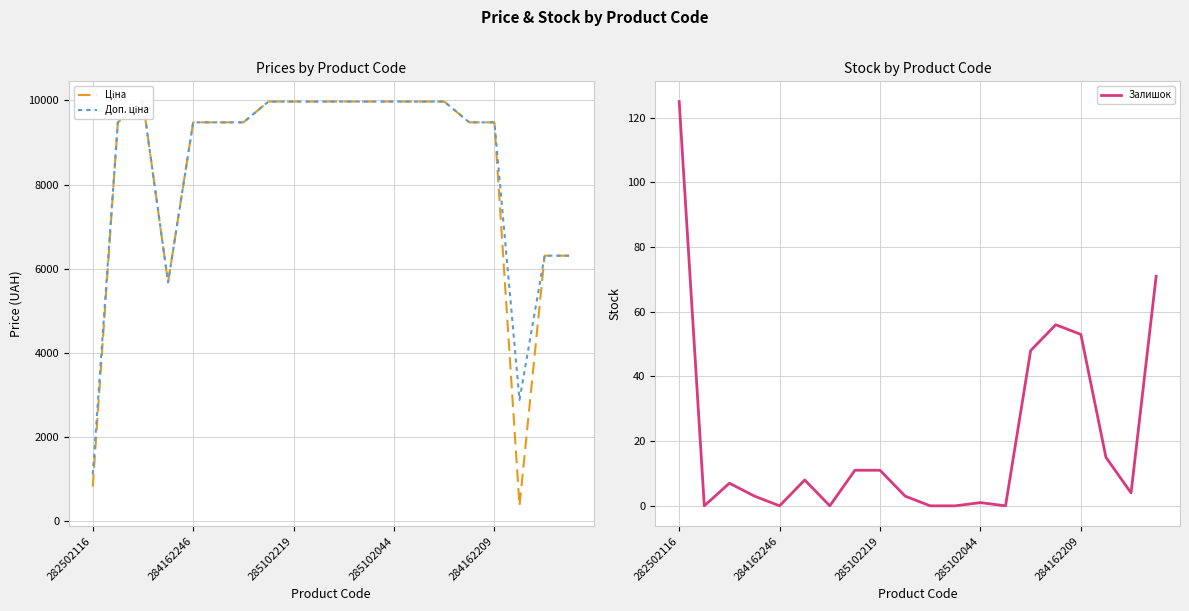

True or false: Доп. ціна has a value of 9975.0 at 10.

True